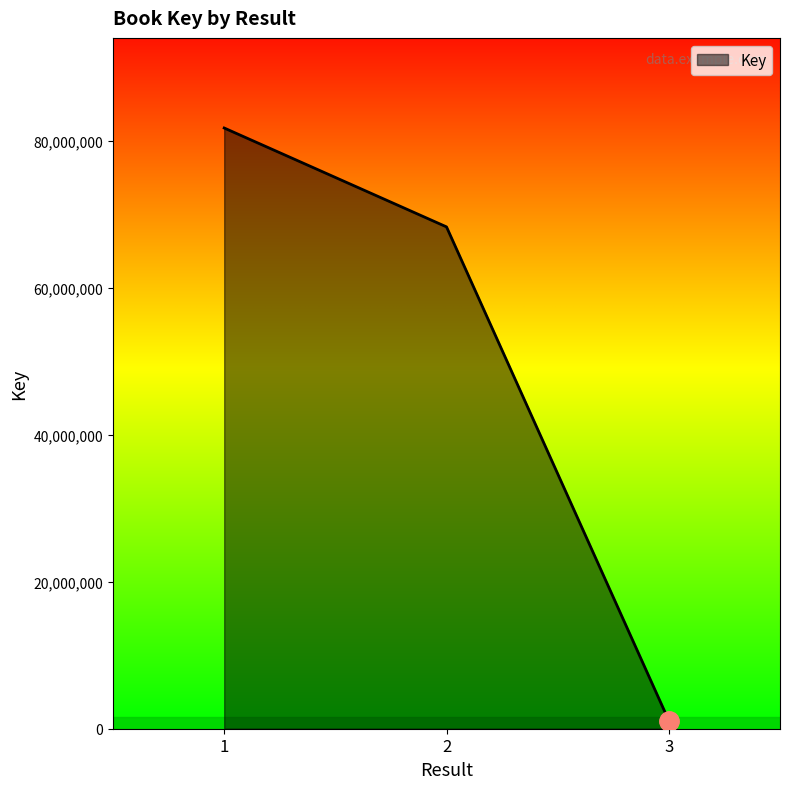

What is the difference between the maximum and minimum values?

80696681